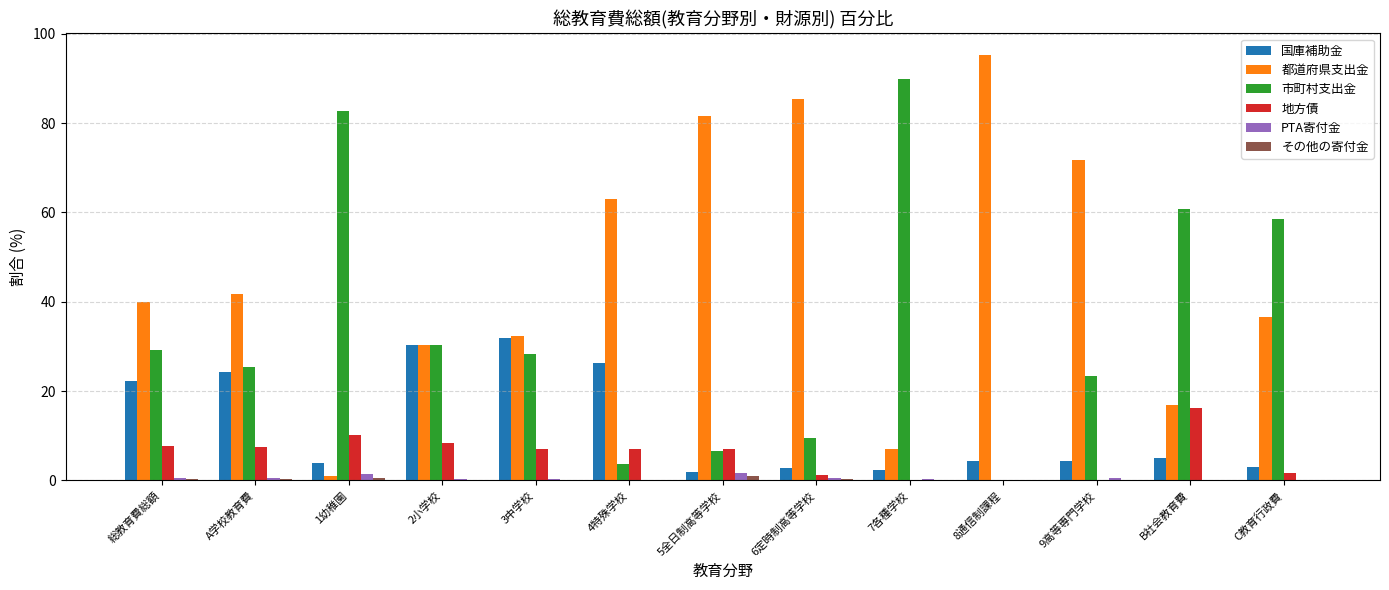

Are the bars grouped side by side (vs. stacked)?

Yes